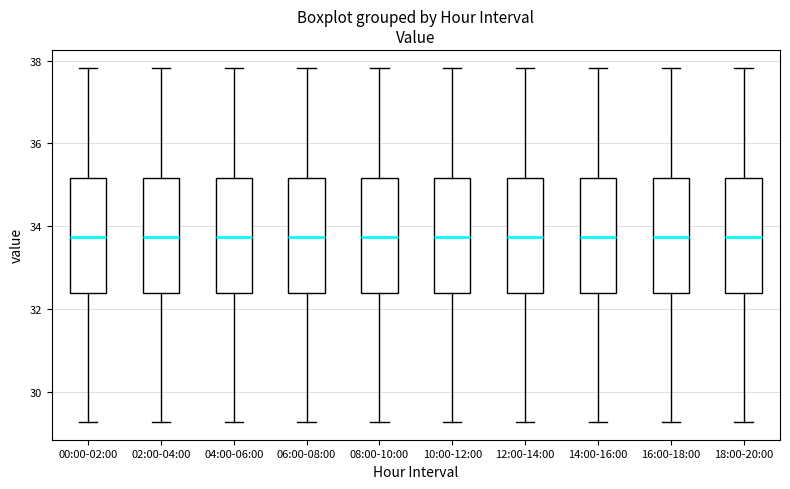

Where is the lower edge of the box for 16:00-18:00 on the y-axis? The values are not printed on the chart, so give them approximately, as read against the axis.

32.4